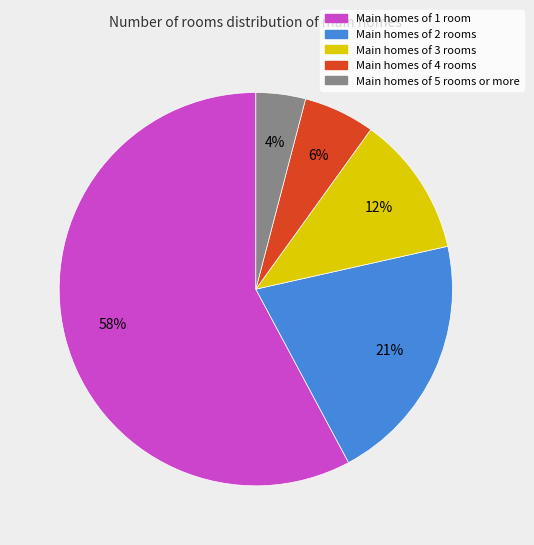

Is there any slice that represents more than half of the pie?

Yes